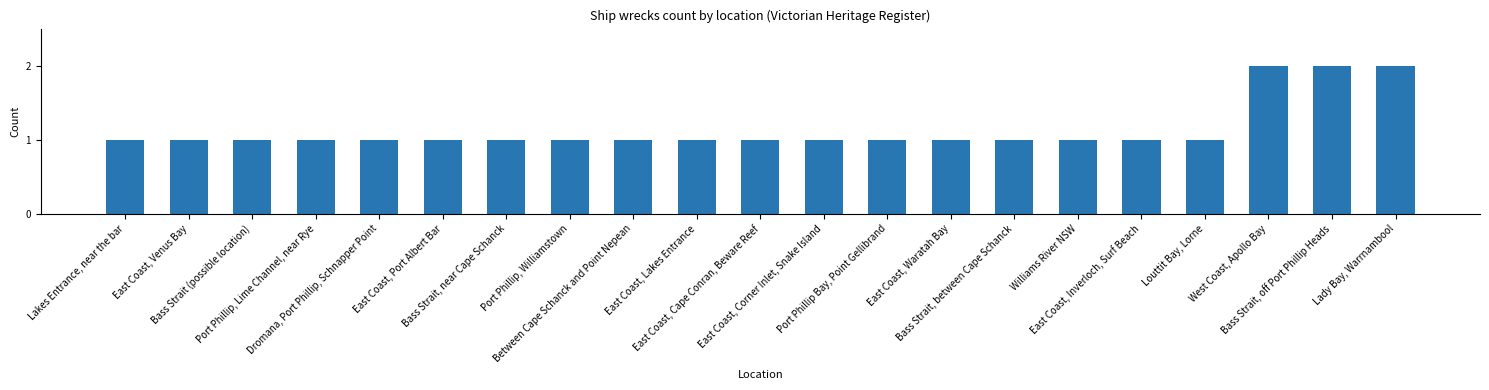

What is the value of the 3rd bar from the left?

1